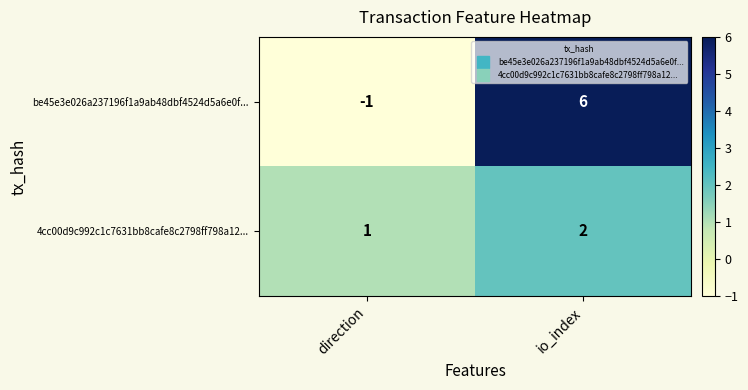

Count the number of data series in this chart.

2